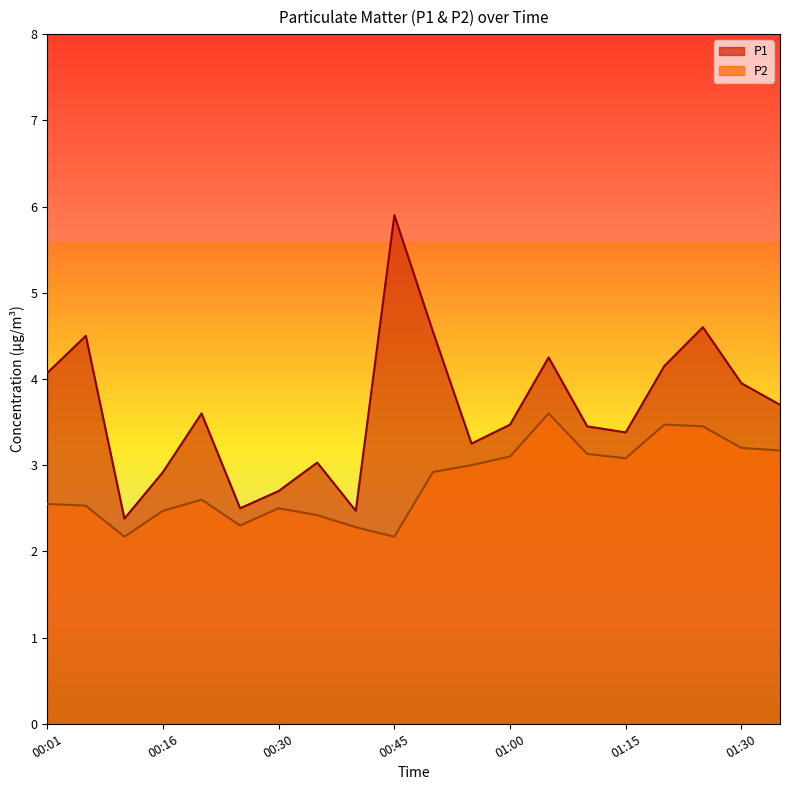

At which label does P1 first exceed 3?

00:01